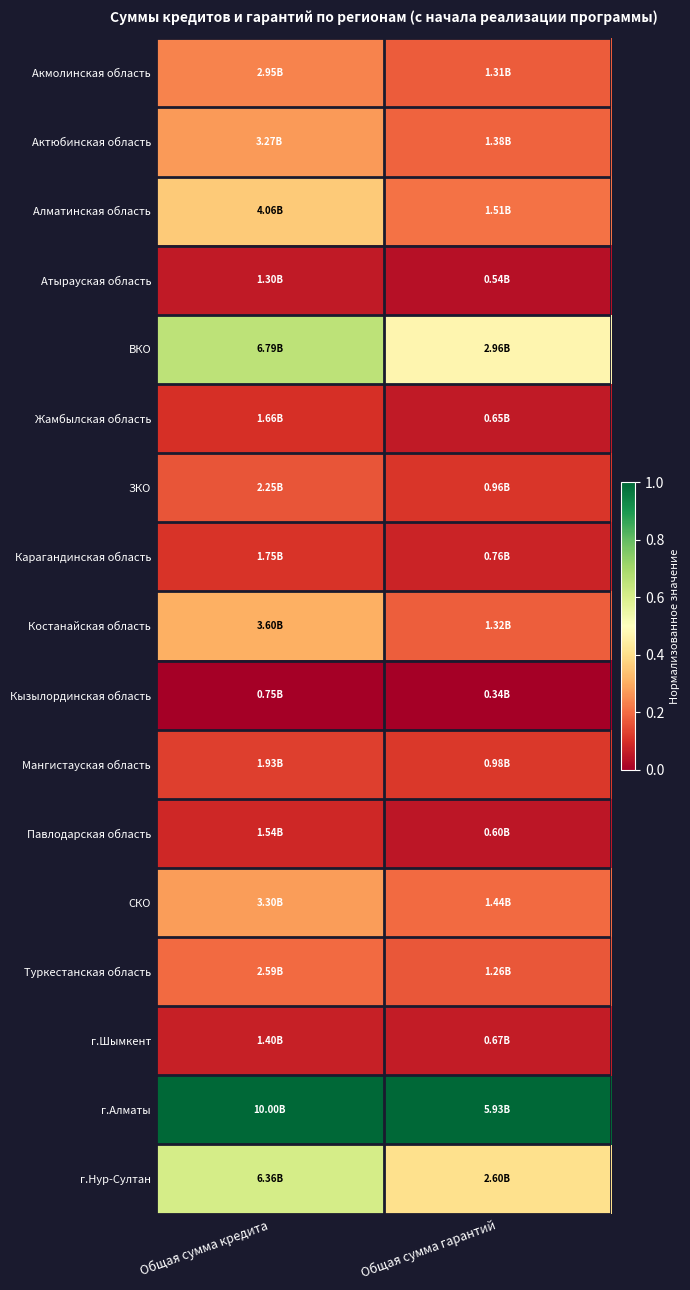

At which category does the chart reach its peak across all series?

Общая сумма кредита